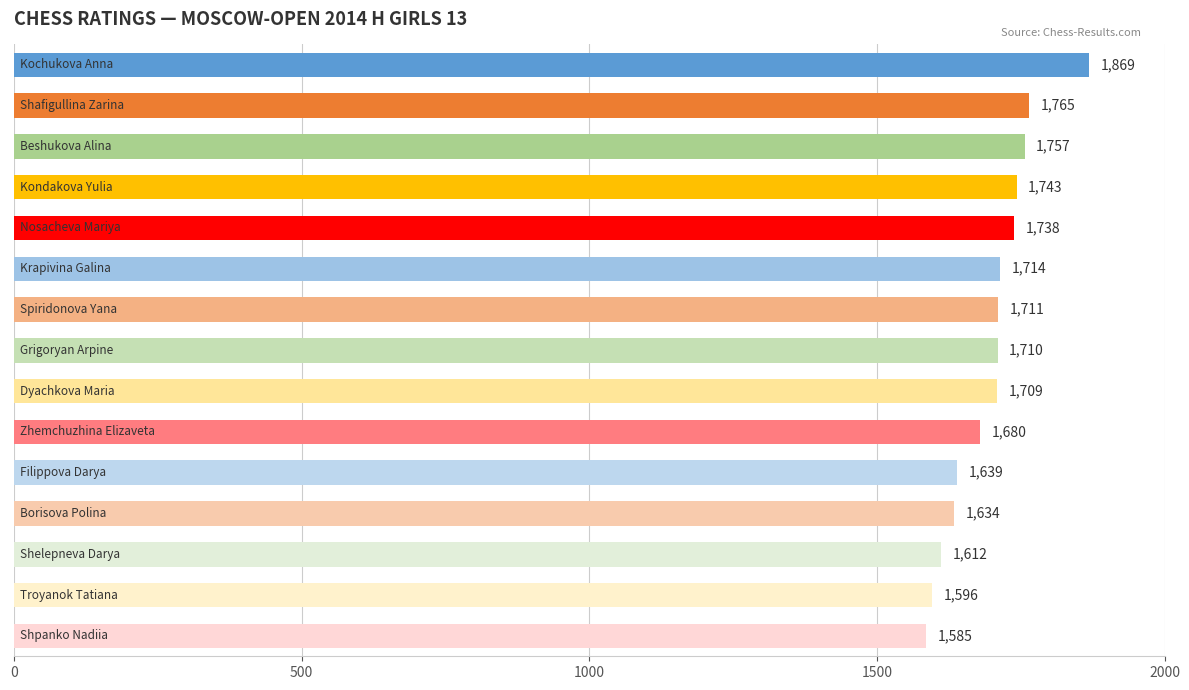

Reading bottom to top, transcribe all the data shown in this chart.

1585	1596	1612	1634	1639	1680	1709	1710	1711	1714	1738	1743	1757	1765	1869